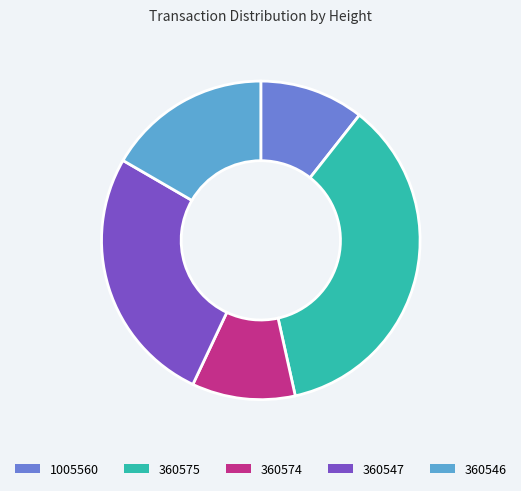

Which slice is the largest?

360575